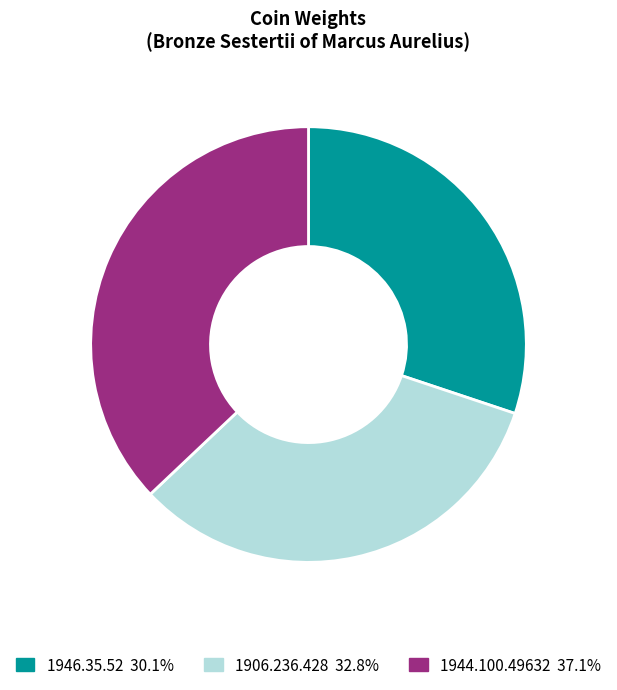

To the nearest percent, what is the difference between the largest and smallest slice percentages?

7%